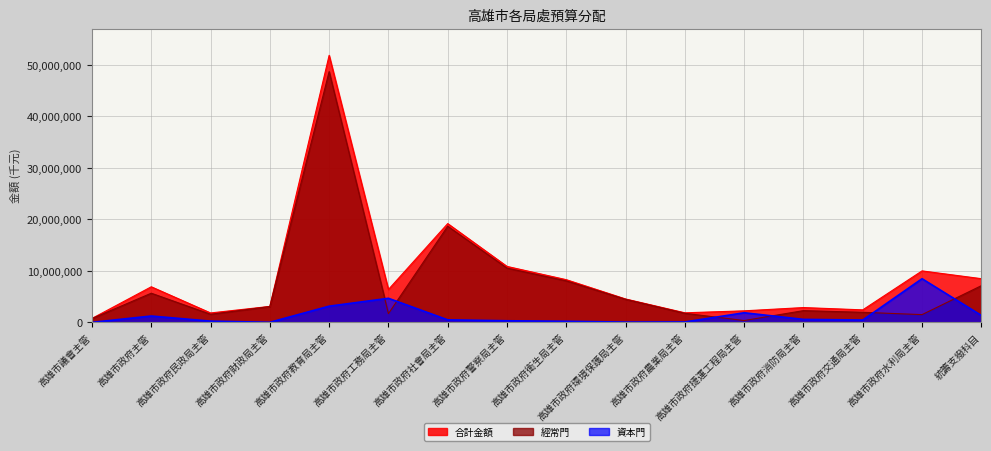

What is the sum of the 經常門 values at 高雄市政府衛生局主管 and 高雄市政府教育局主管?

56762008